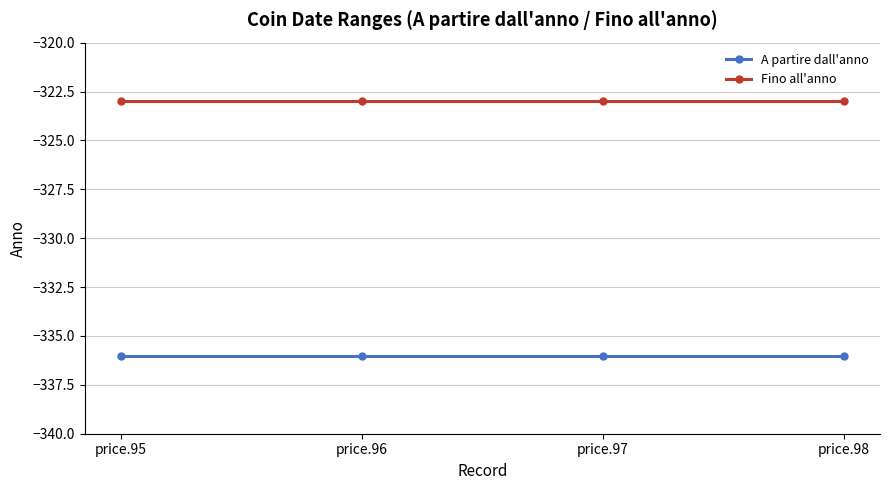

Does the chart have visible grid lines?

Yes